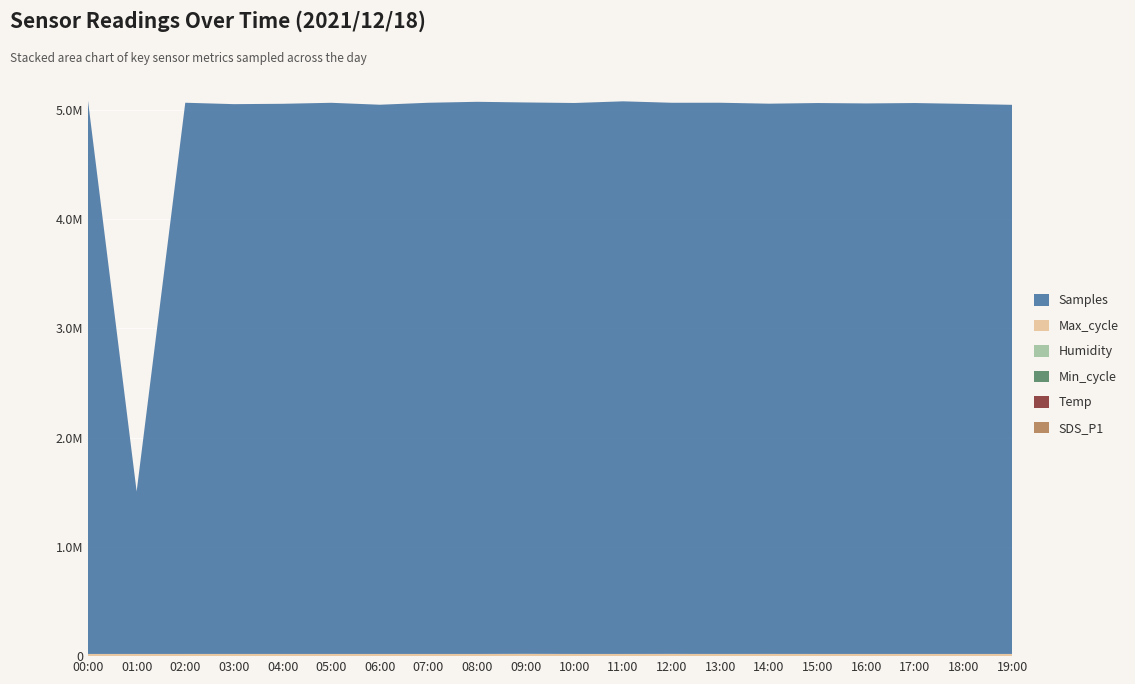

Reading right to left, transcribe all the data shown in this chart.

SDS_P1: 0.3	1.2	2.0	0.9	1.1	0.9	1.3	1.2	0.9	1.1	1.8	1.4	0.9	1.2	1.8	1.4	0.8	1.2	1.3	1.6
Temp: 5.6	5.5	5.5	5.6	5.6	5.6	5.6	5.6	5.7	5.6	5.7	5.6	5.6	5.7	5.7	5.7	5.7	5.7	5.6	5.6
Min_cycle: 28.0	28.0	28.0	28.0	28.0	28.0	28.0	28.0	28.0	28.0	28.0	28.0	28.0	28.0	28.0	28.0	28.0	28.0	28.0	28.0
Humidity: 99.9	99.9	99.9	99.9	99.9	99.9	99.9	99.9	99.9	99.9	99.9	99.9	99.9	99.9	99.9	99.9	99.9	99.9	99.9	99.9
Max_cycle: 20037.0	20049.0	20053.0	20060.0	20039.0	20376.0	20037.0	20467.0	20029.0	20033.0	20967.0	20028.0	20026.0	20037.0	20033.0	20037.0	20087.0	20031.0	20041.0	20043.0
Samples: 5025035.0	5033710.0	5041358.0	5037725.0	5041387.0	5035093.0	5044076.0	5043447.0	5057048.0	5041811.0	5045747.0	5052670.0	5043976.0	5025839.0	5043566.0	5034451.0	5031151.0	5044098.0	1486556.0	5062131.0